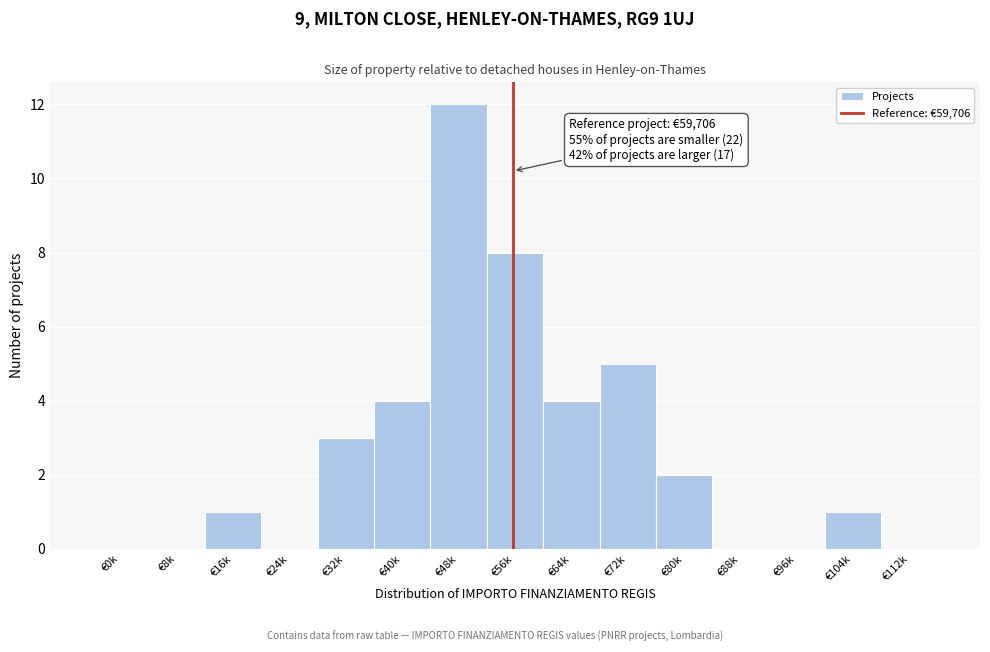

Reading left to right, what are all the values shown in this chart?

€0k=0	€8k=0	€16k=1	€24k=0	€32k=3	€40k=4	€48k=12	€56k=8	€64k=4	€72k=5	€80k=2	€88k=0	€96k=0	€104k=1	€112k=0